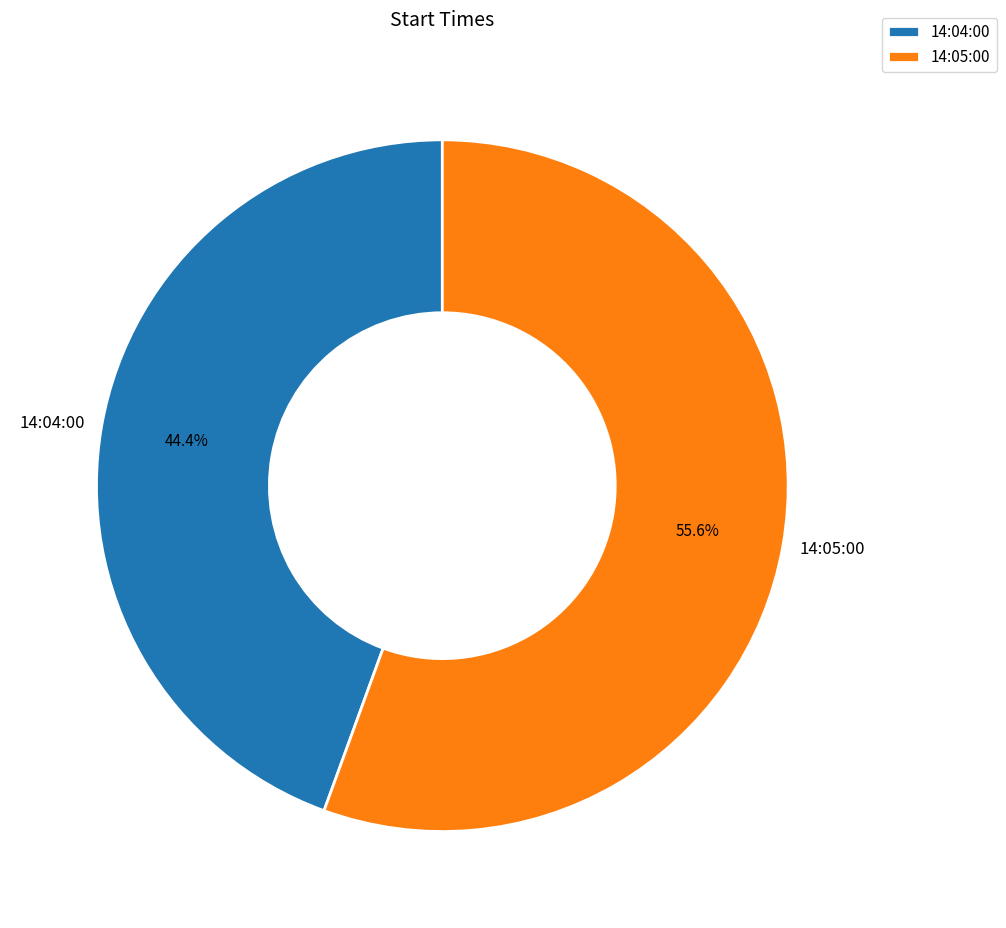

Does 14:05:00 account for over 50% of the chart?

Yes